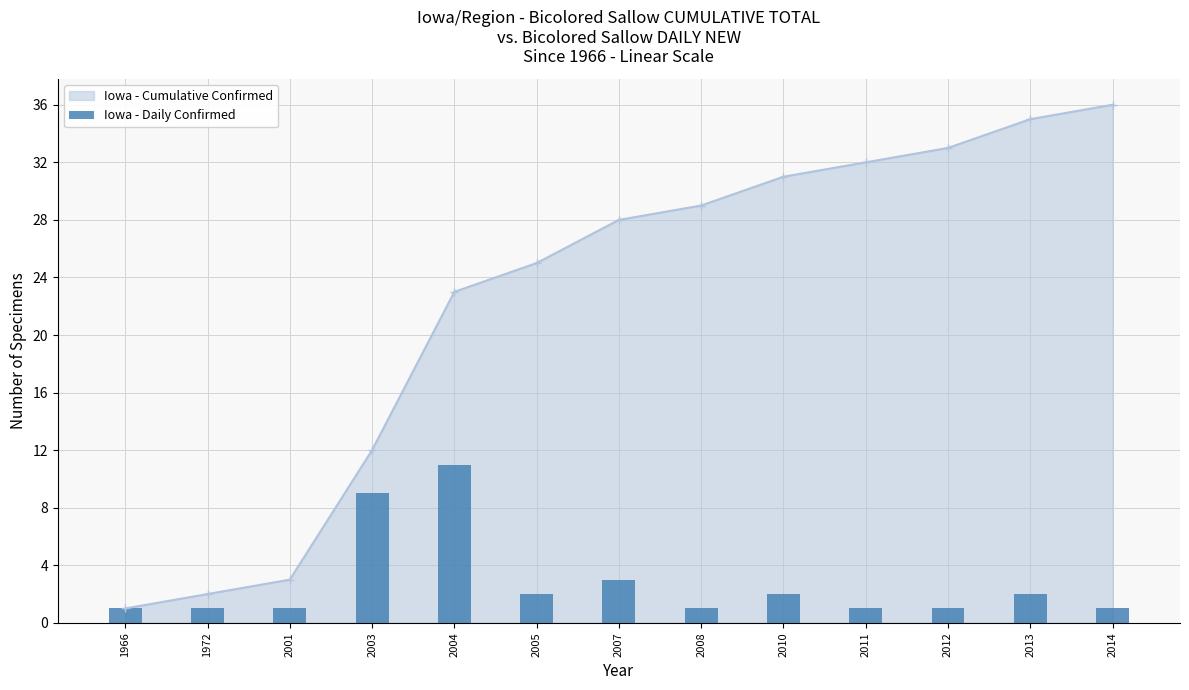

Where is Iowa - Cumulative Confirmed nearest to the value 18?

2004